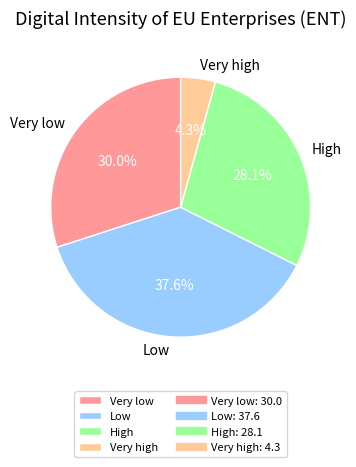

Which slice is the largest?

Low